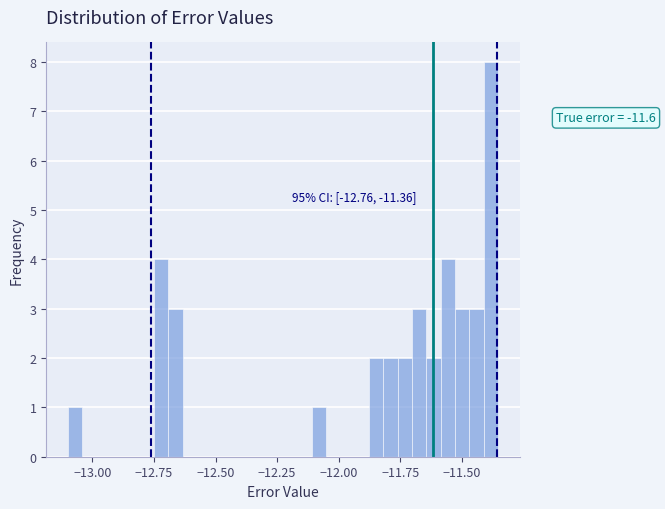

Around what value on the x-axis is the tallest bar? Give the approximate position of its centre, as read against the axis.

-11.40